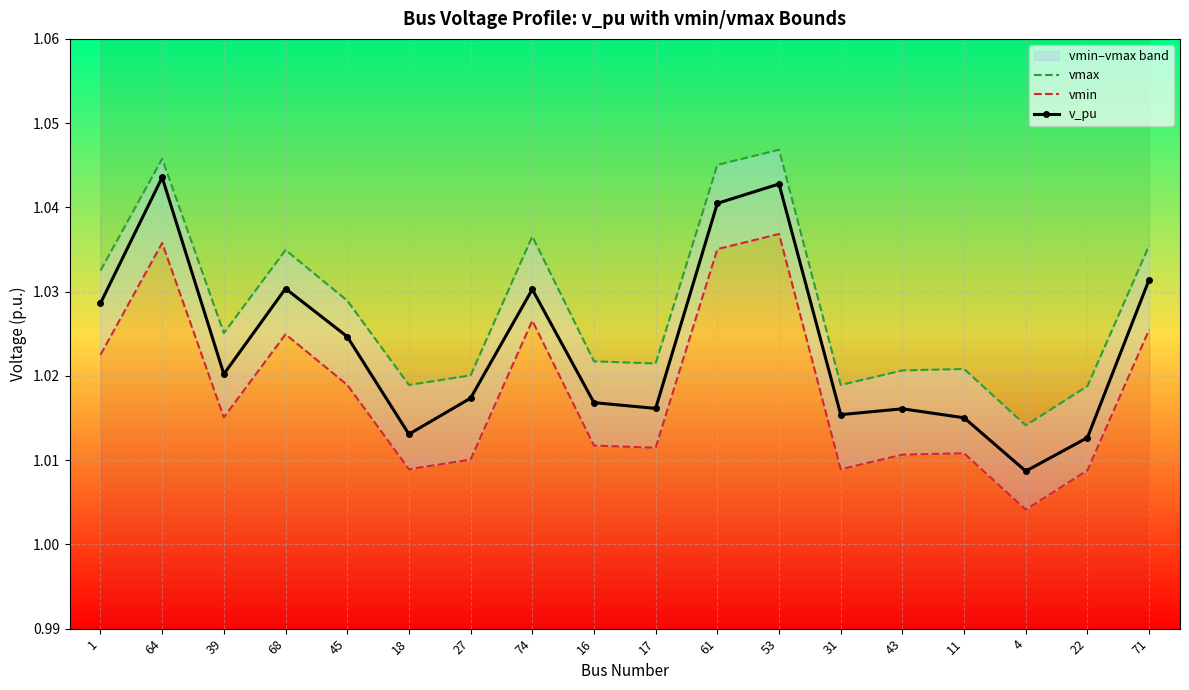

In vmin, how many points are higher than both neighbors (excluding endpoints)?

5